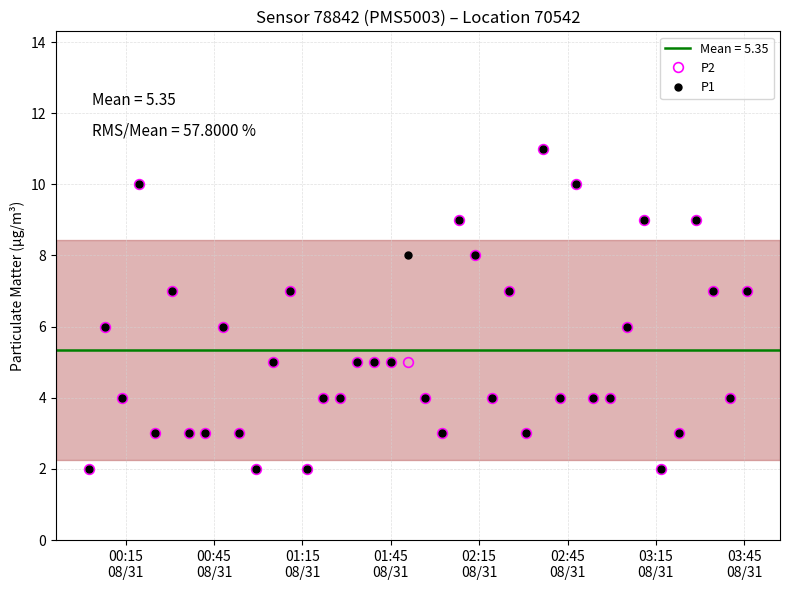

What is the average value of the P1 series?

5